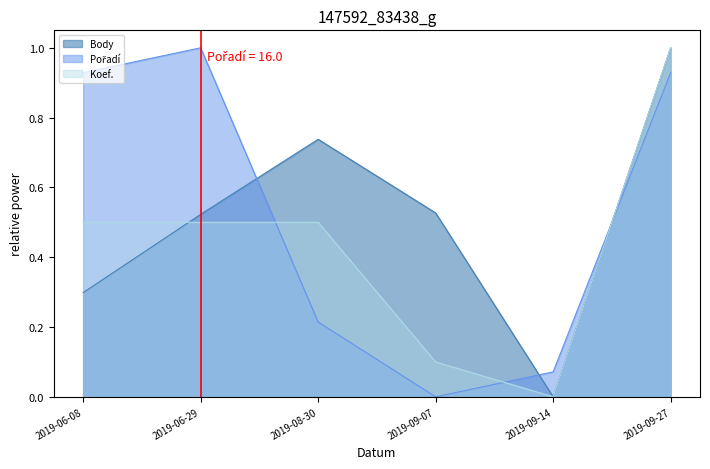

Which series ends up on top after the final intersection of Pořadí and Koef.?

Koef.